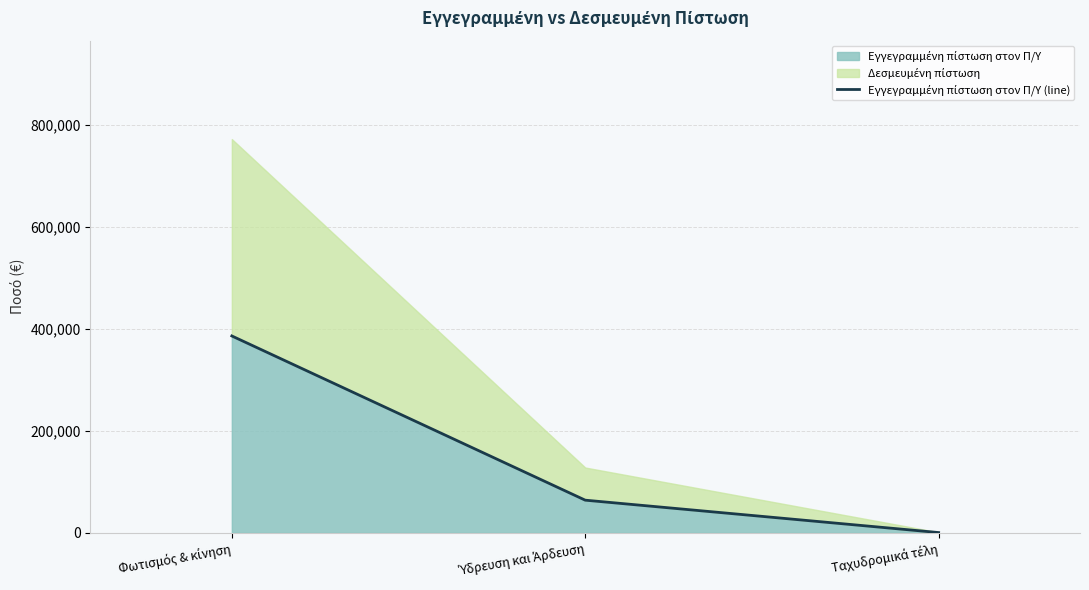

What is the difference between the second highest and minimum values?

63500